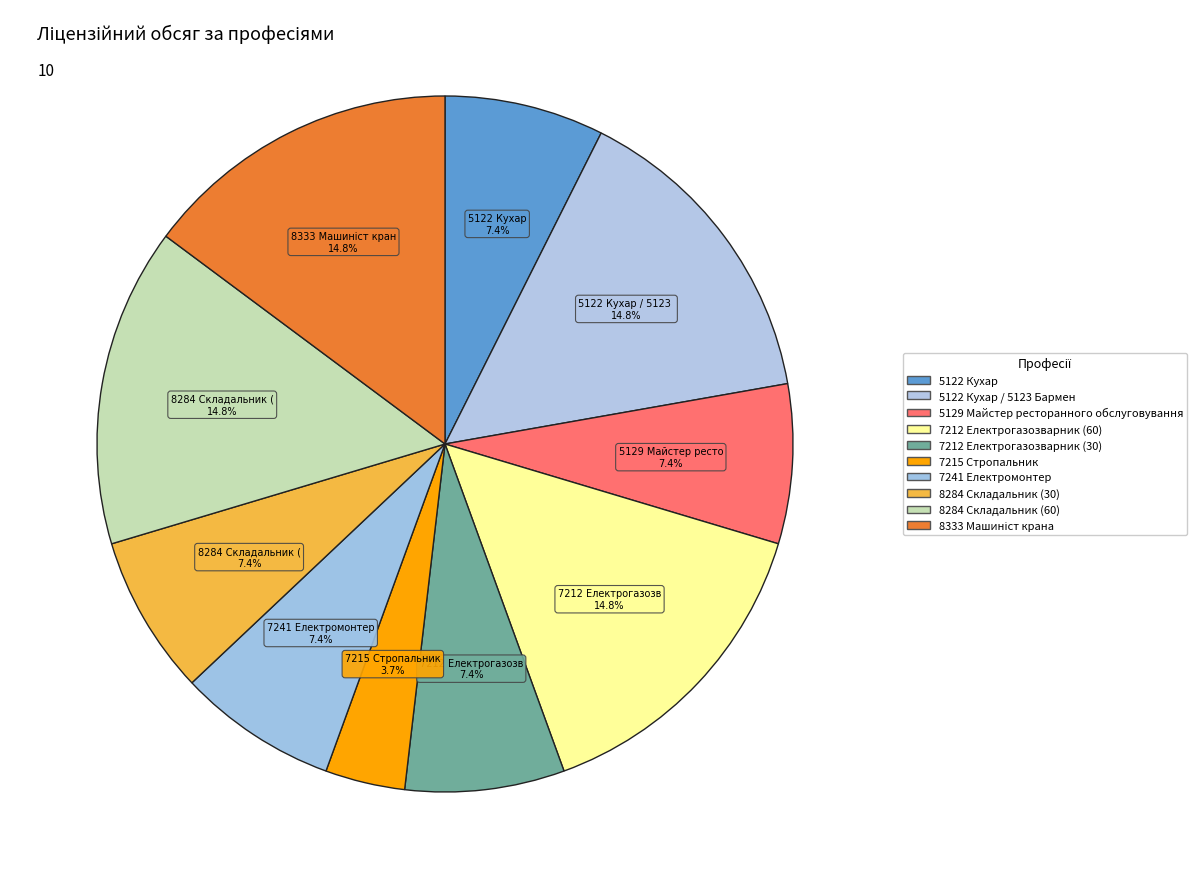

How many segments does this pie chart have?

10